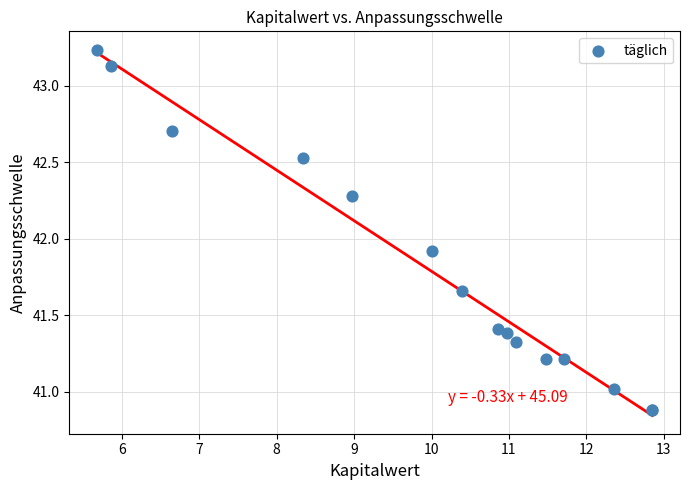

What Y value in the scatter plot is closest to 42?

41.9